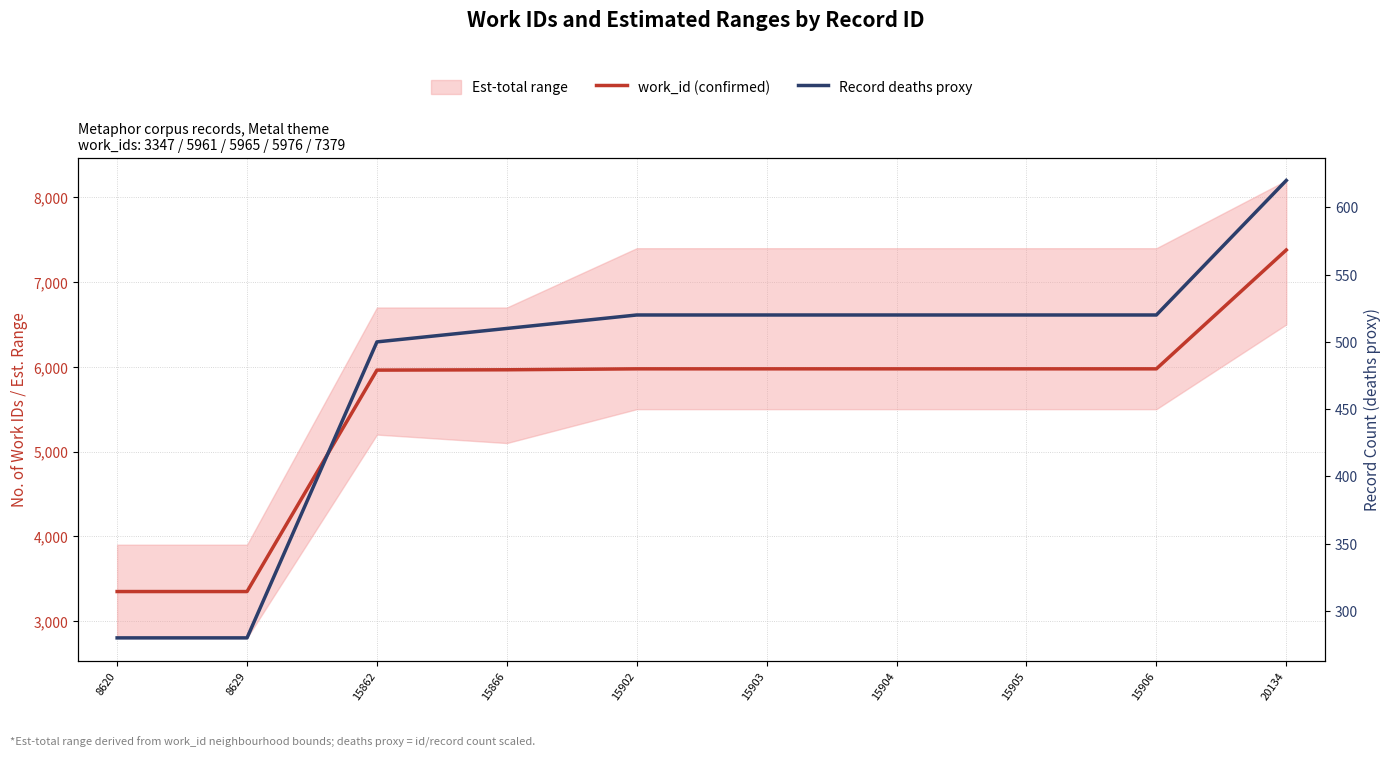

List the series in order of their peak value, lowest first.

Record deaths proxy, work_id (confirmed)